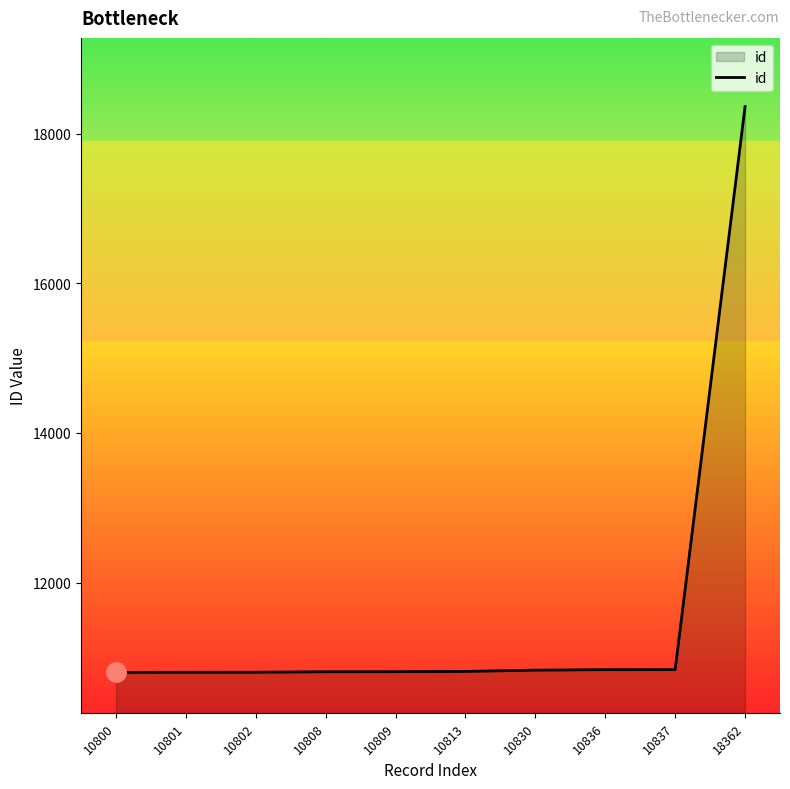

Approximately how many times larger is the value at 10802 compared to 10837?

1.0